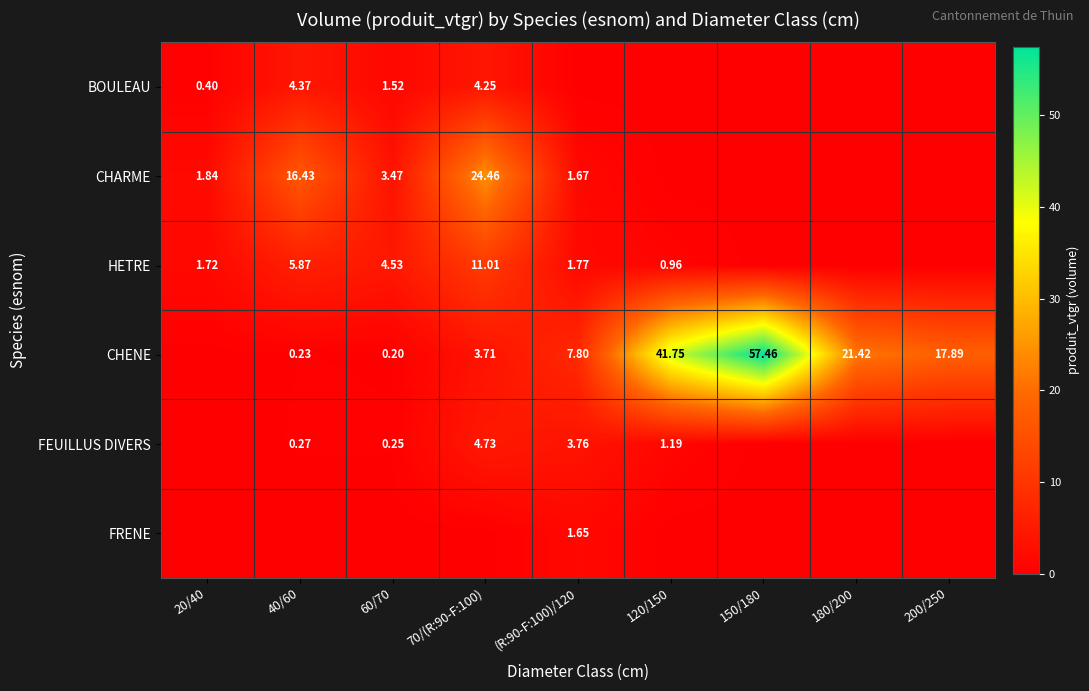

List the series in order of their peak value, lowest first.

FRENE, BOULEAU, FEUILLUS DIVERS, HETRE, CHARME, CHENE